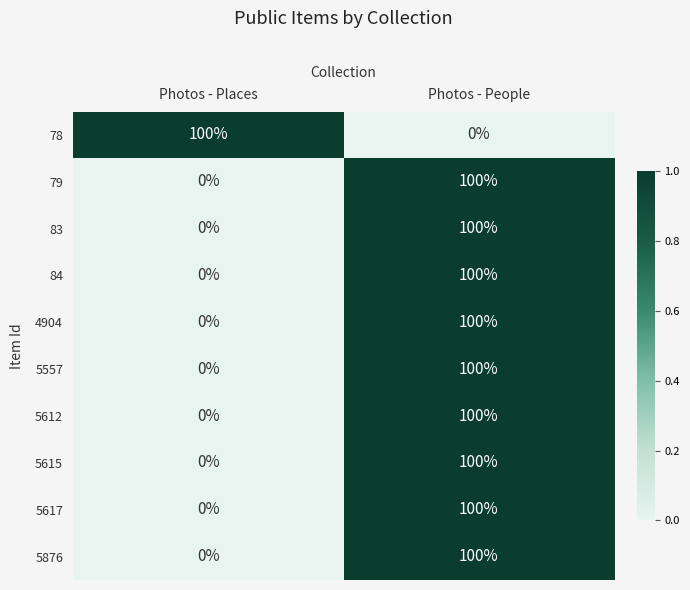

Reading left to right, extract all data points from this chart.

78: Photos - Places=100	Photos - People=0
79: Photos - Places=0	Photos - People=100
83: Photos - Places=0	Photos - People=100
84: Photos - Places=0	Photos - People=100
4904: Photos - Places=0	Photos - People=100
5557: Photos - Places=0	Photos - People=100
5612: Photos - Places=0	Photos - People=100
5615: Photos - Places=0	Photos - People=100
5617: Photos - Places=0	Photos - People=100
5876: Photos - Places=0	Photos - People=100